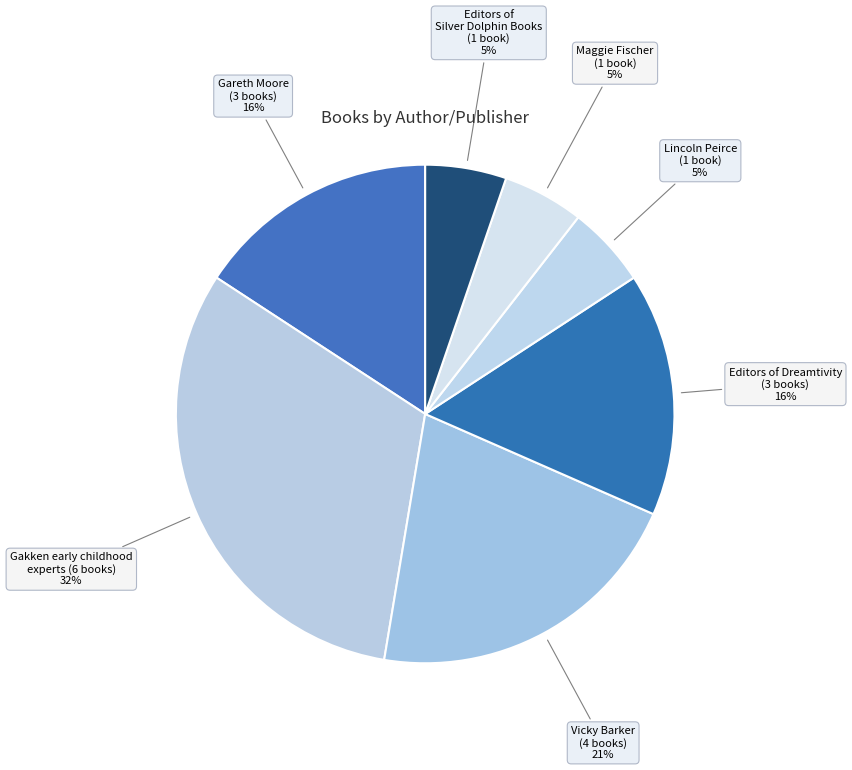

What is the largest slice in the pie chart?

Gakken early childhood experts